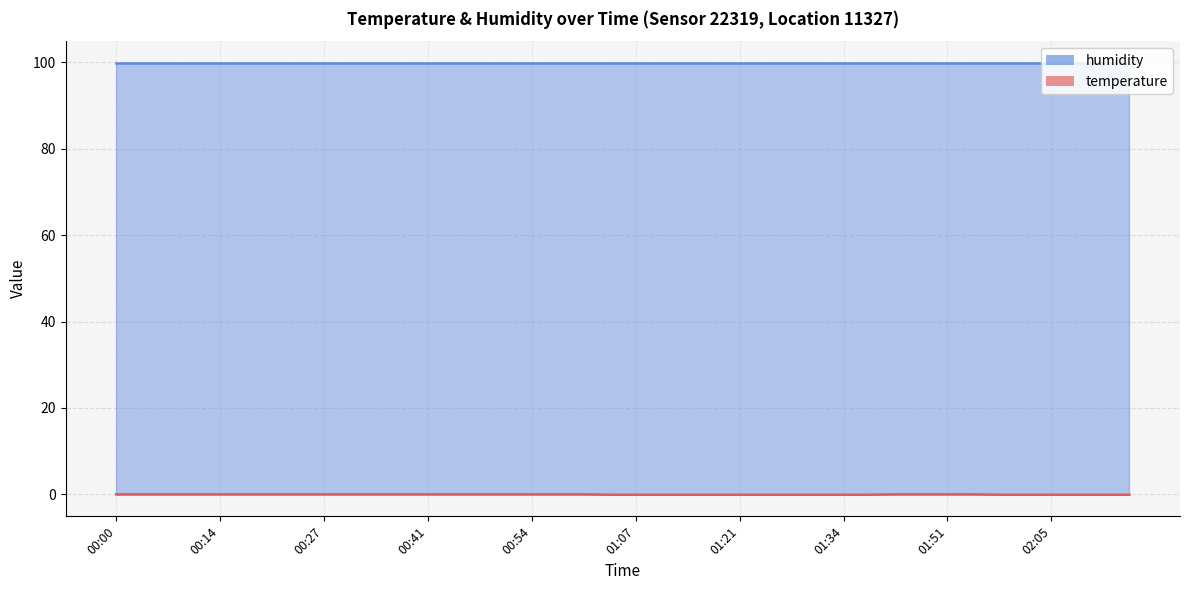

What position from the right is 01:04?

21